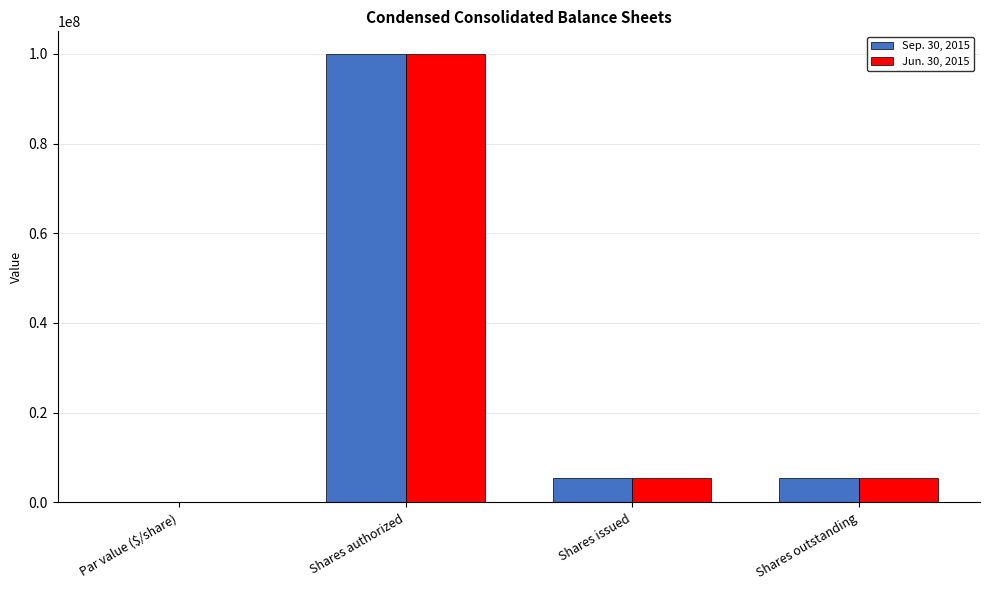

Does the chart contain stacked bars?

No